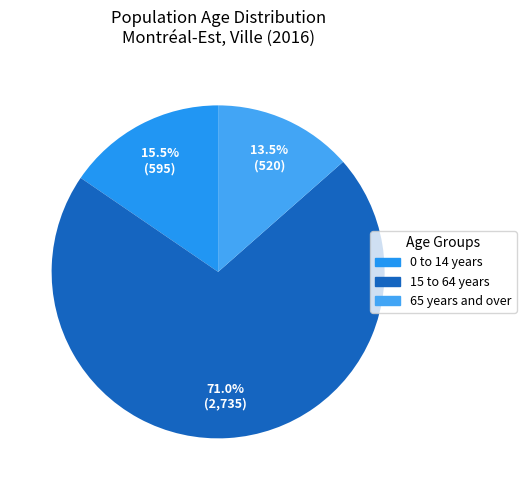

What is the smallest slice in the pie chart?

65 years and over